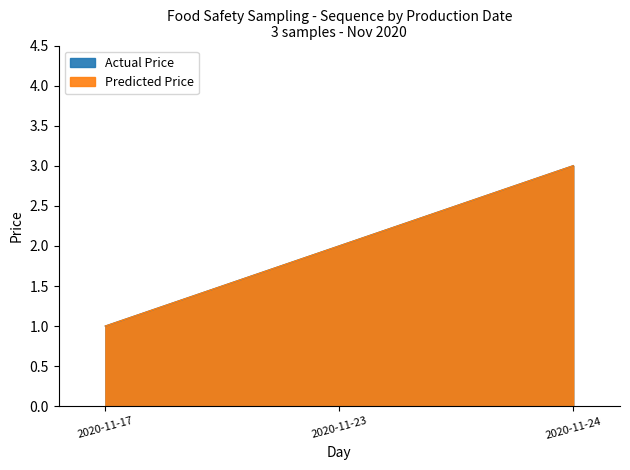

What is the value of the Predicted Price point at the 1st from the left?

1